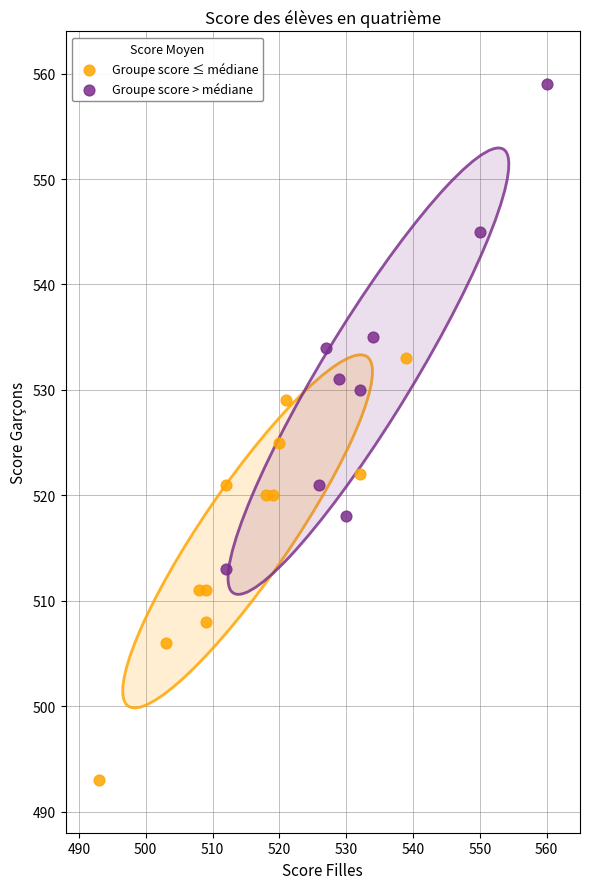

Which series contains the lowest Y value?

Groupe score ≤ médiane